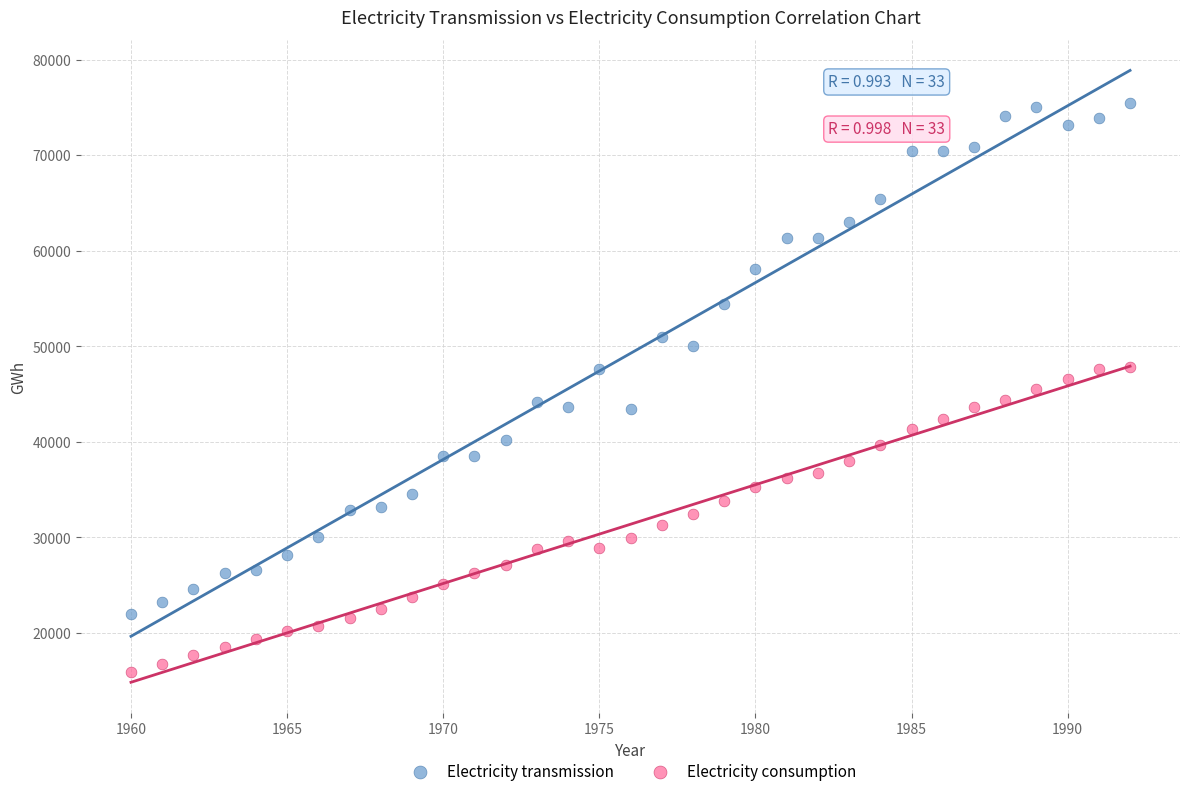

Which series reaches the minimum Y coordinate?

Electricity consumption